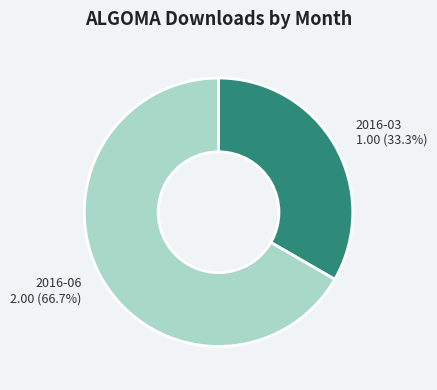

To the nearest percent, what is the average slice percentage?

50%